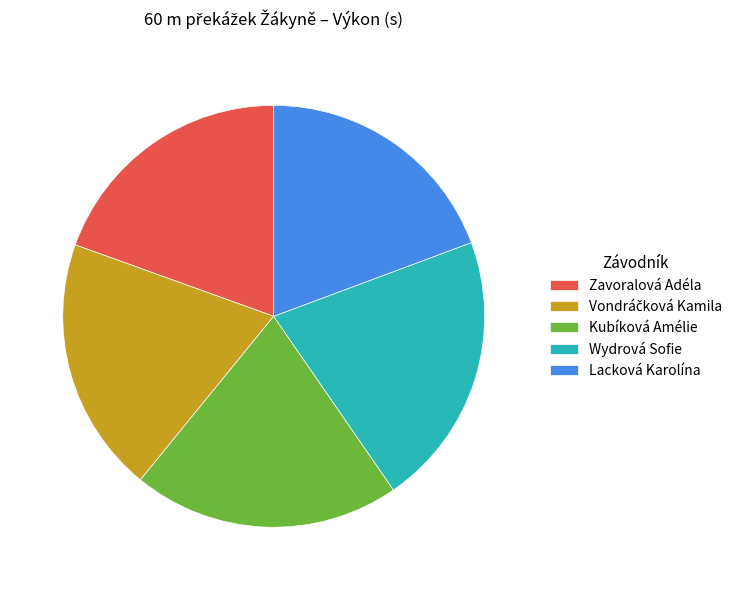

Does Lacková Karolína represent more than half of the total?

No